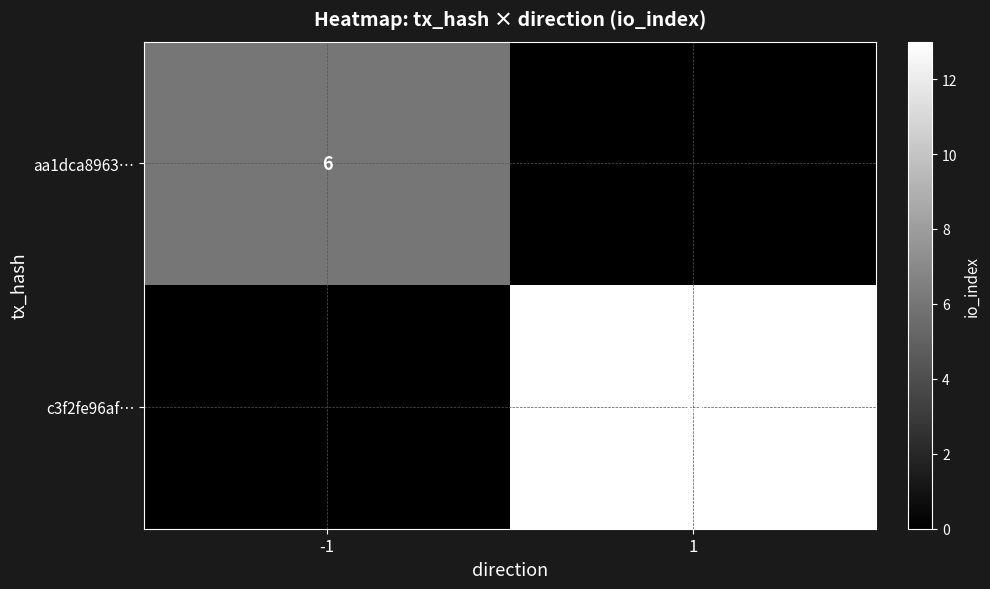

The aa1dca8963… series shows 9 at -1. True or false?

False